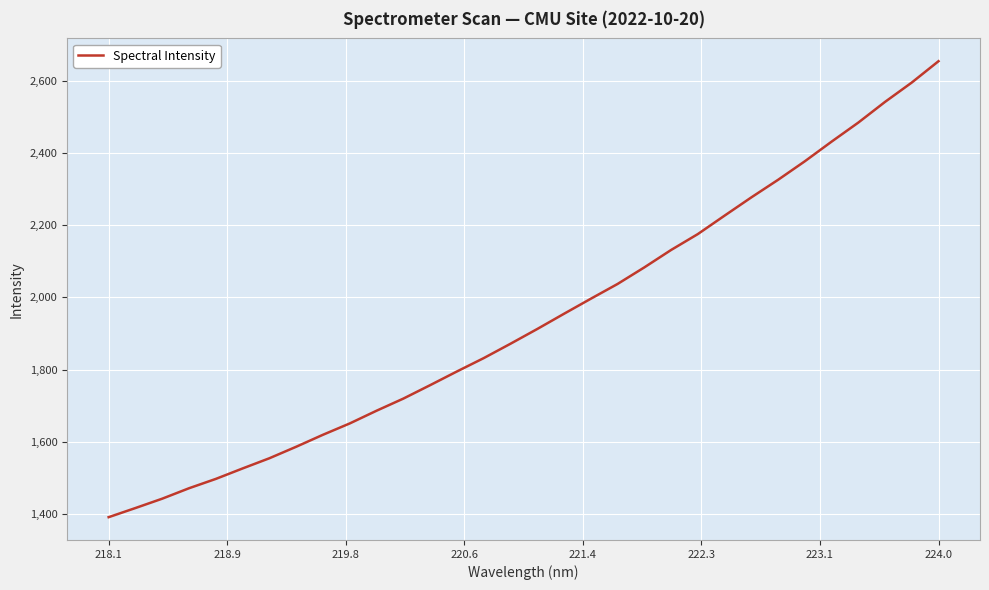

What is the smallest value displayed?

1391.1